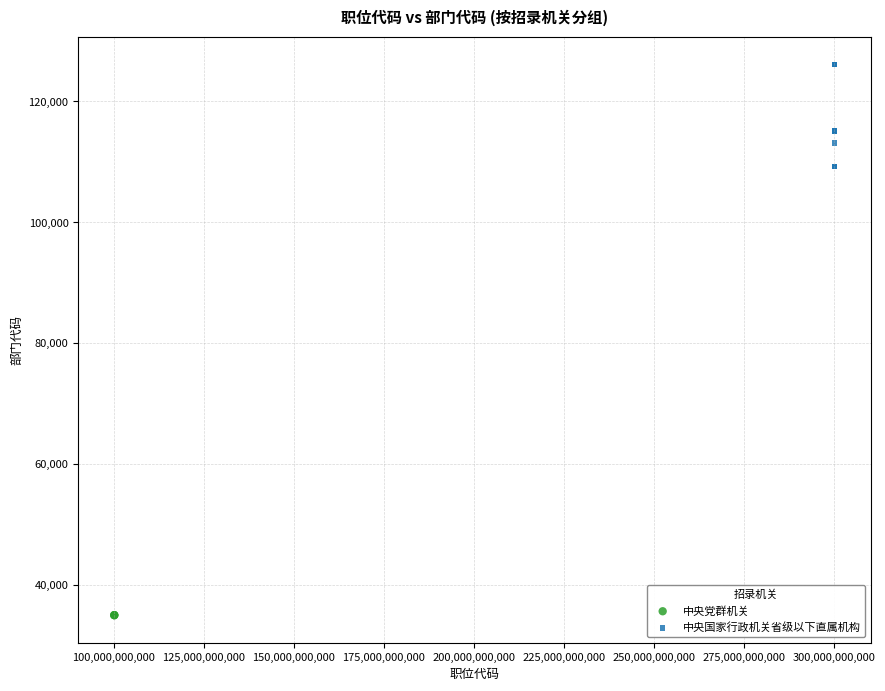

Which series contains the lowest Y value?

中央党群机关